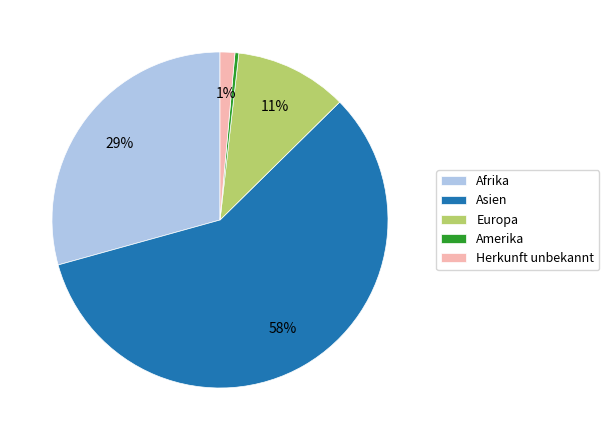

What is the smallest slice in the pie chart?

Amerika